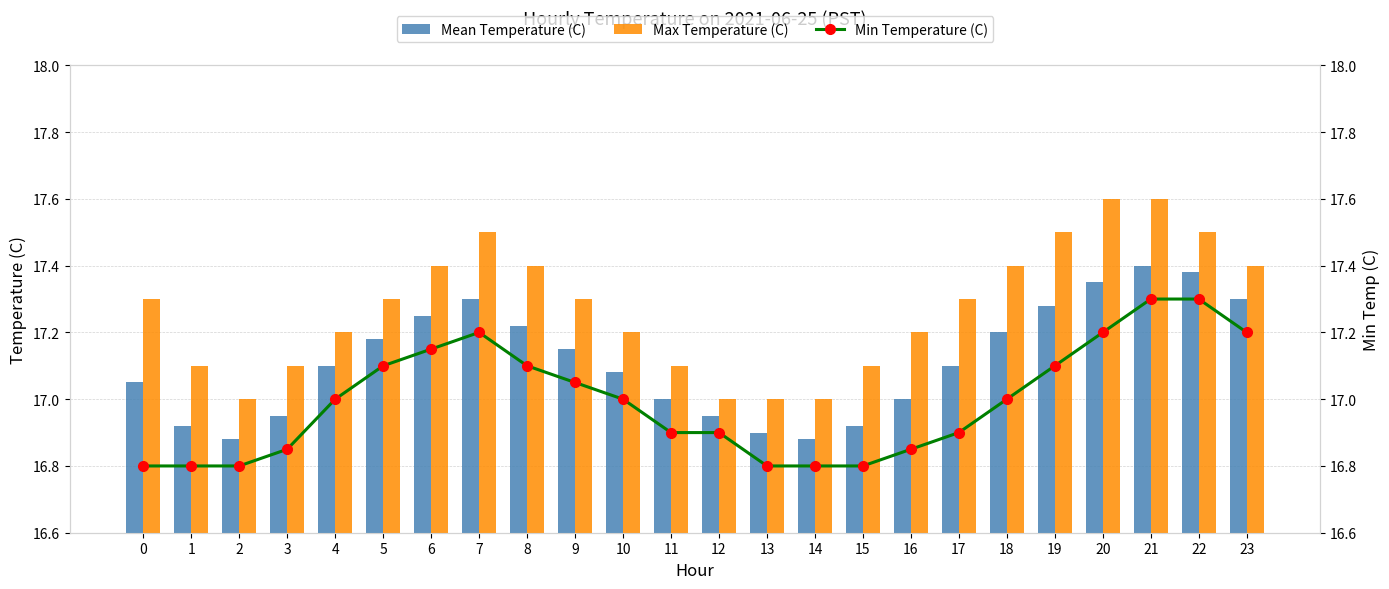

Where is Min Temperature (C) nearest to the value 17?

4